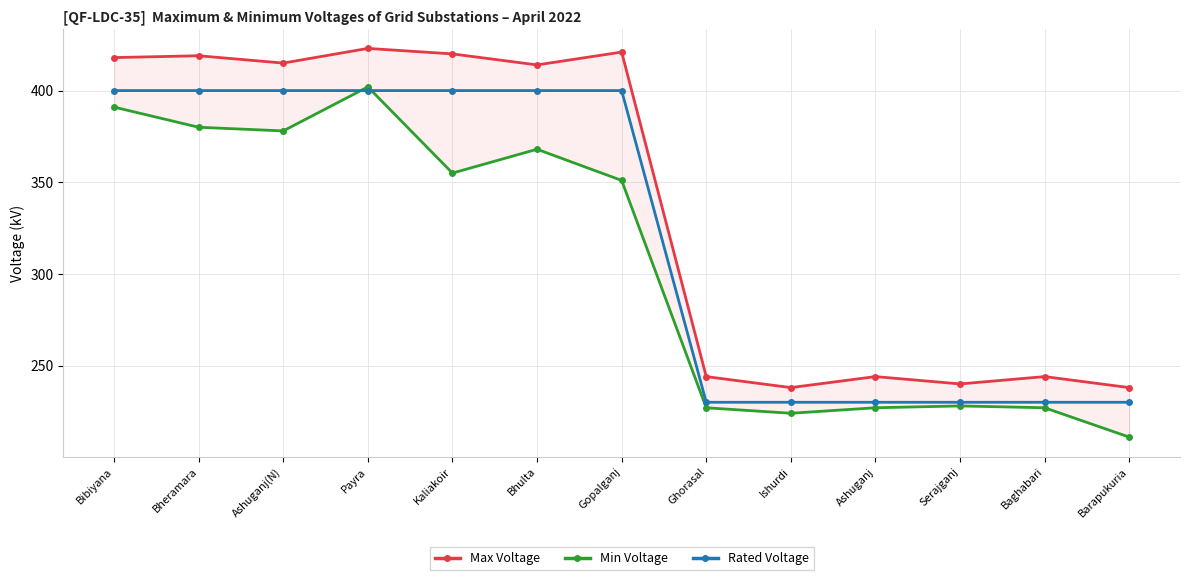

Reading right to left, transcribe all the data shown in this chart.

Max Voltage: 238	244	240	244	238	244	421	414	420	423	415	419	418
Min Voltage: 211	227	228	227	224	227	351	368	355	402	378	380	391
Rated Voltage: 230	230	230	230	230	230	400	400	400	400	400	400	400